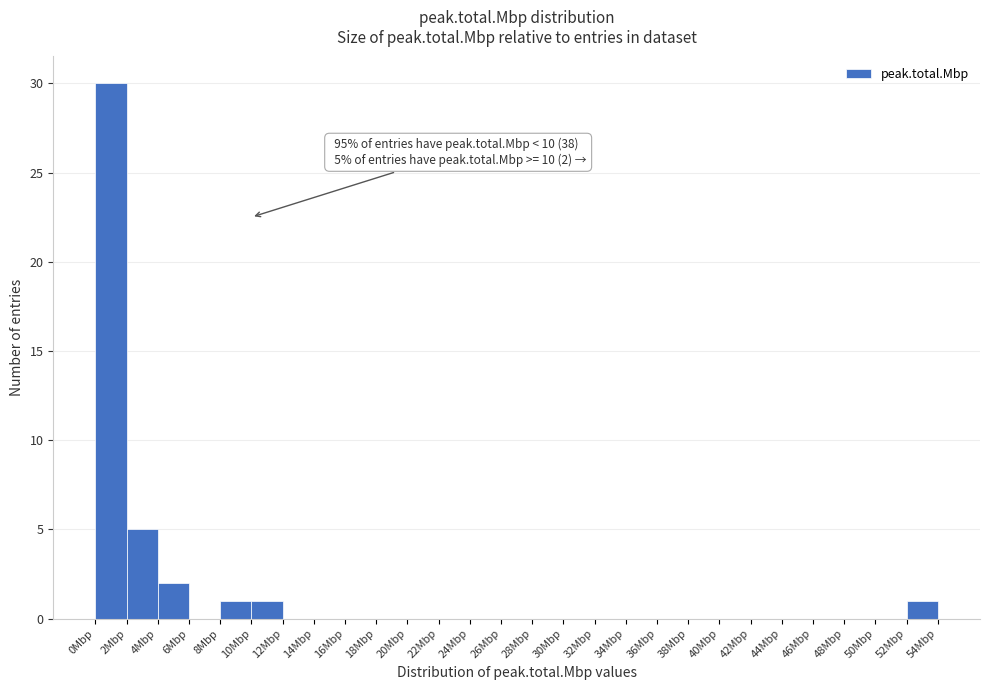

Over which range of the x-axis is the bar tallest?

0 to 2